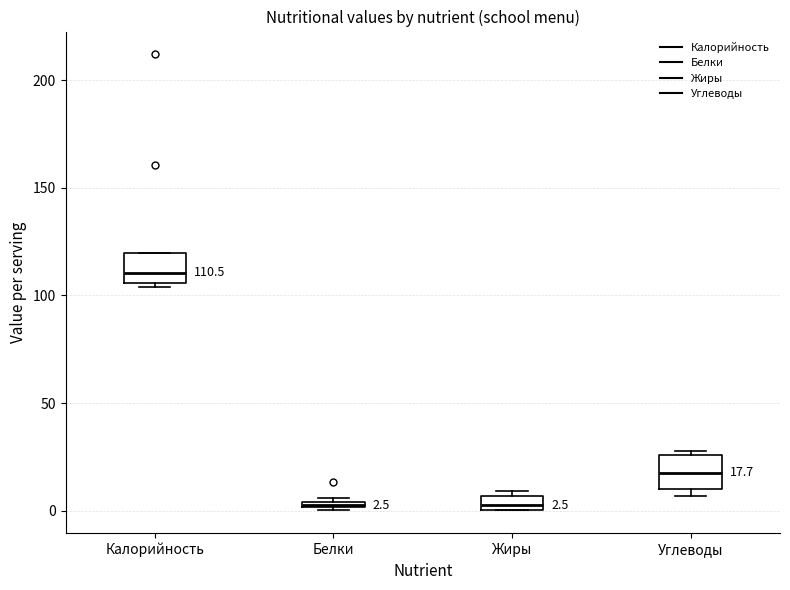

Which box's median line is the highest?

Калорийность